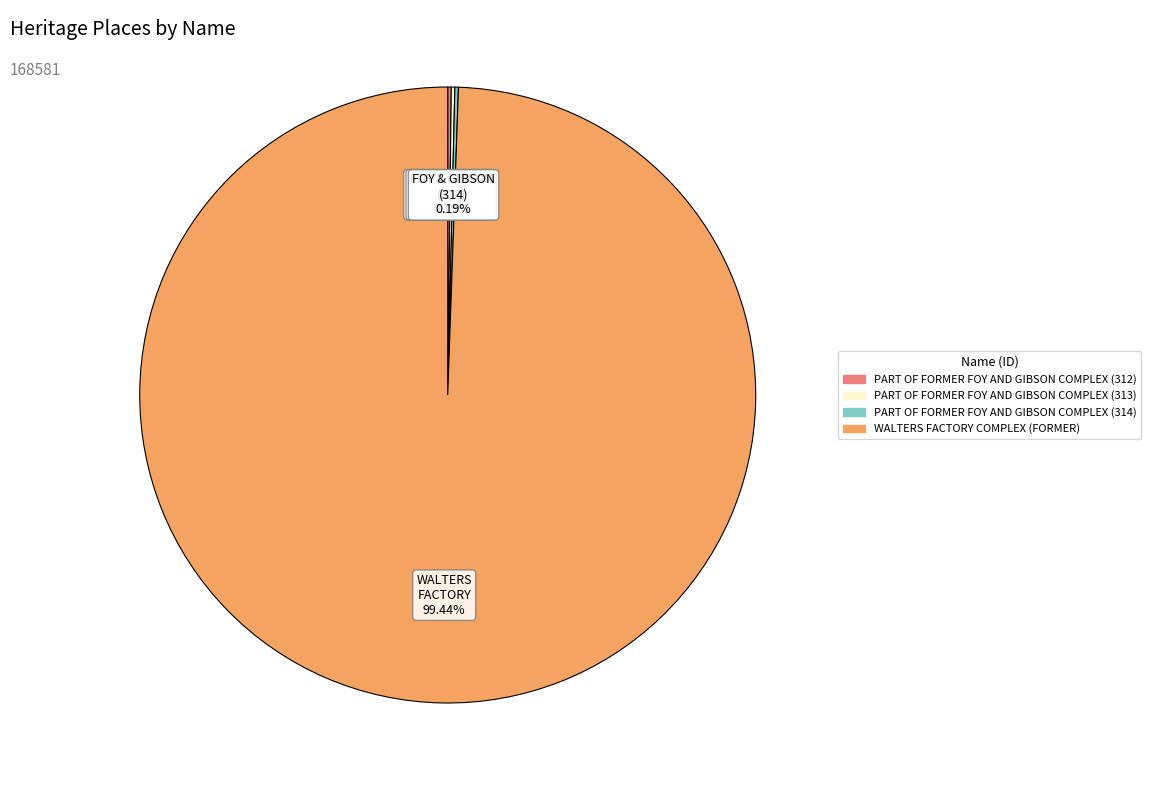

What is the largest slice in the pie chart?

WALTERS FACTORY COMPLEX (FORMER)